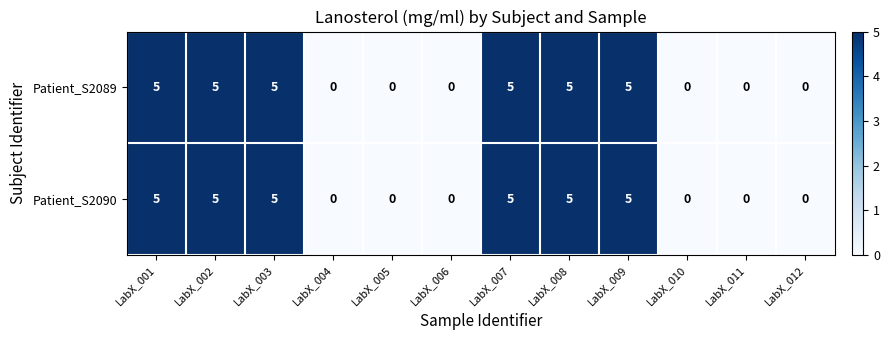

True or false: Patient_S2090 has a value of 5 at LabX_002.

True